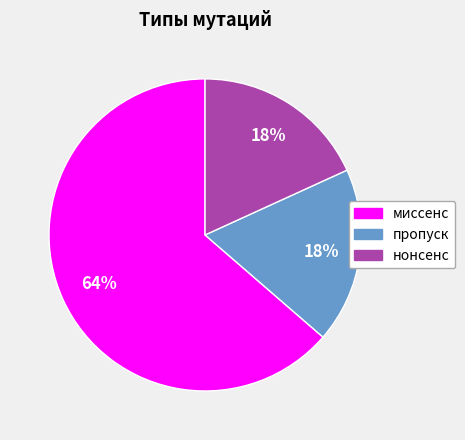

To the nearest percent, what is the combined percentage of миссенс and нонсенс?

82%